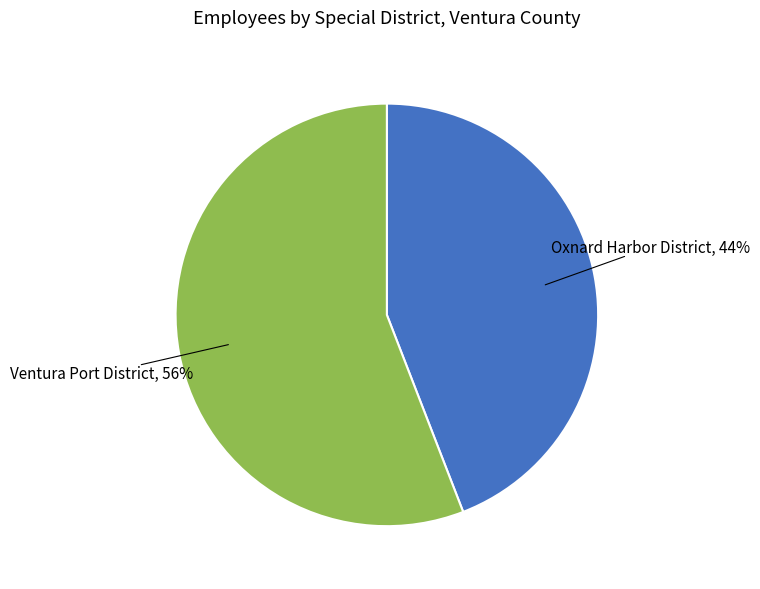

Is there any slice that represents more than half of the pie?

Yes